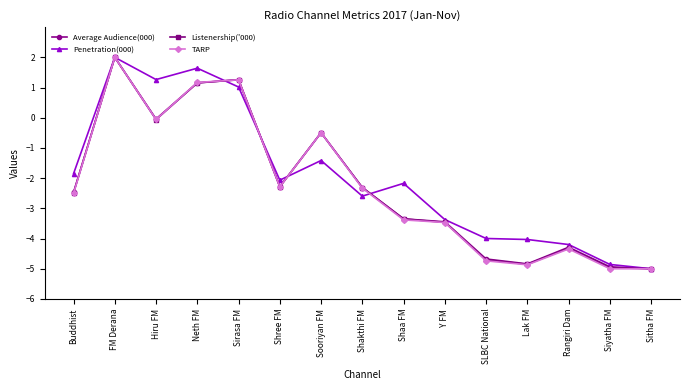

In TARP, how many points are higher than both neighbors (excluding endpoints)?

4